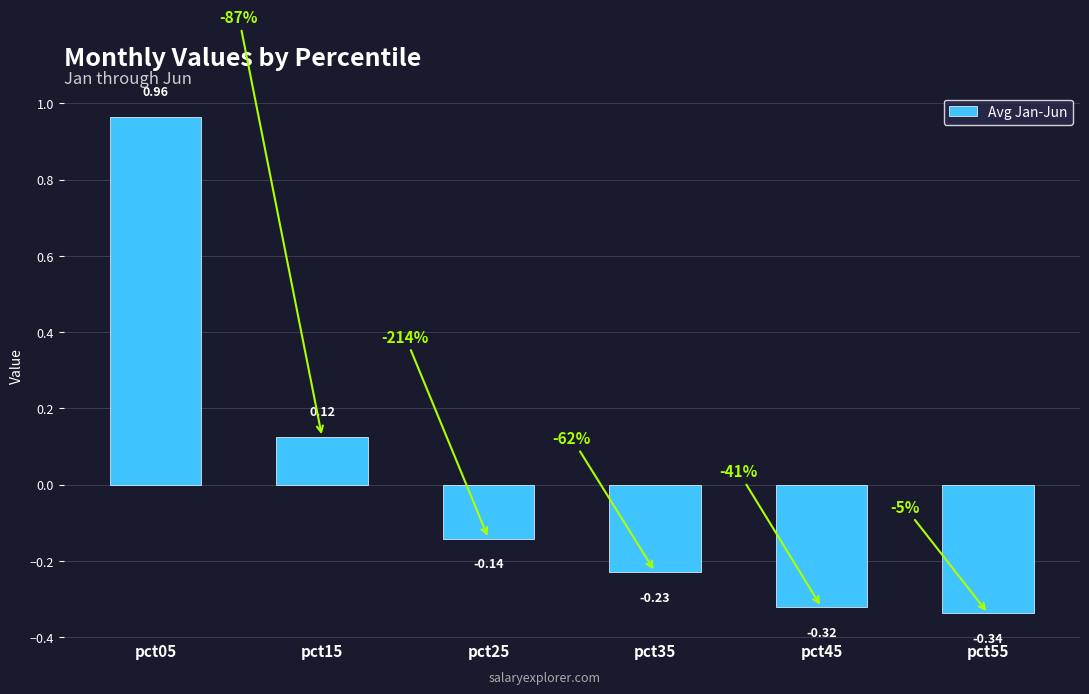

What is the change in value from pct15 to pct55?

-0.5